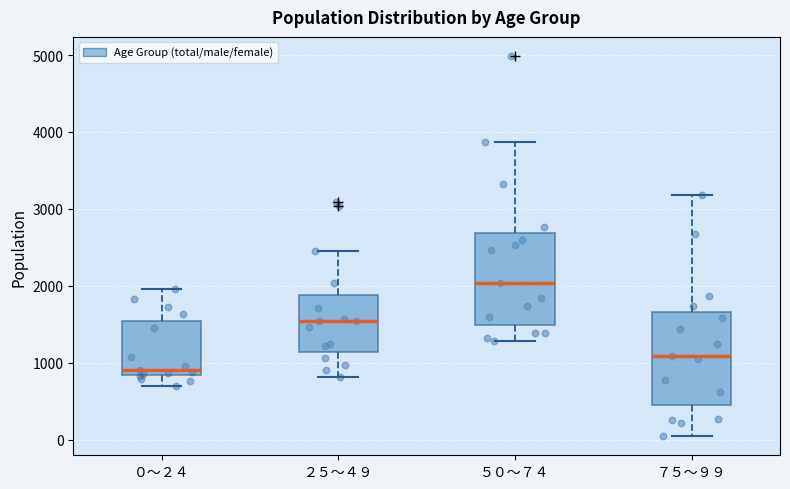

Reading left to right, read every box against the y-axis: the position of its median line, the range the box covers, and the ends of its whiskers. The values are not printed on the chart, so give them approximately, as read against the axis.

０～２４: median 900, box 800 to 1500, whiskers 700 to 2000
２５～４９: median 1500, box 1100 to 1900, whiskers 800 to 2500
５０～７４: median 2000, box 1500 to 2700, whiskers 1300 to 3900
７５～９９: median 1100, box 400 to 1700, whiskers 0 to 3200